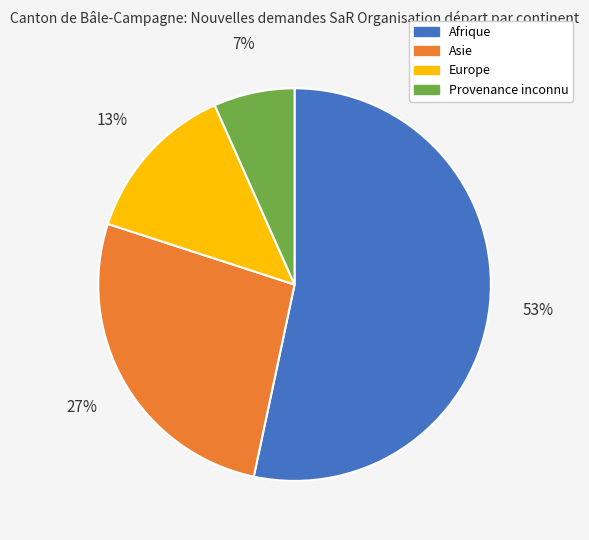

To the nearest percent, what is the average slice percentage?

25%